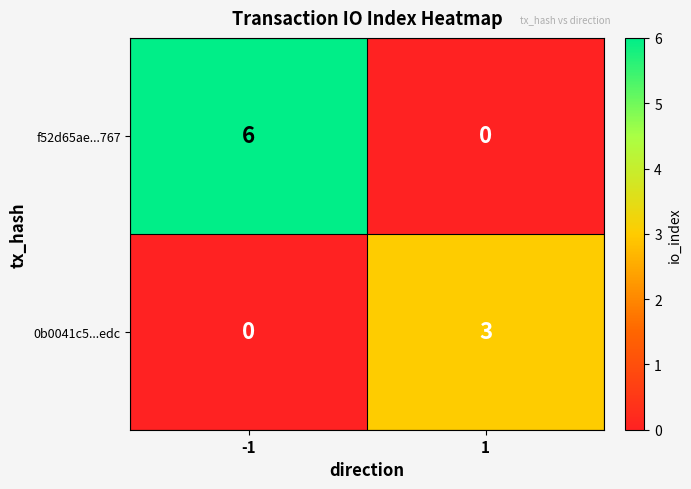

Which series has the largest total across all categories?

f52d65ae...767